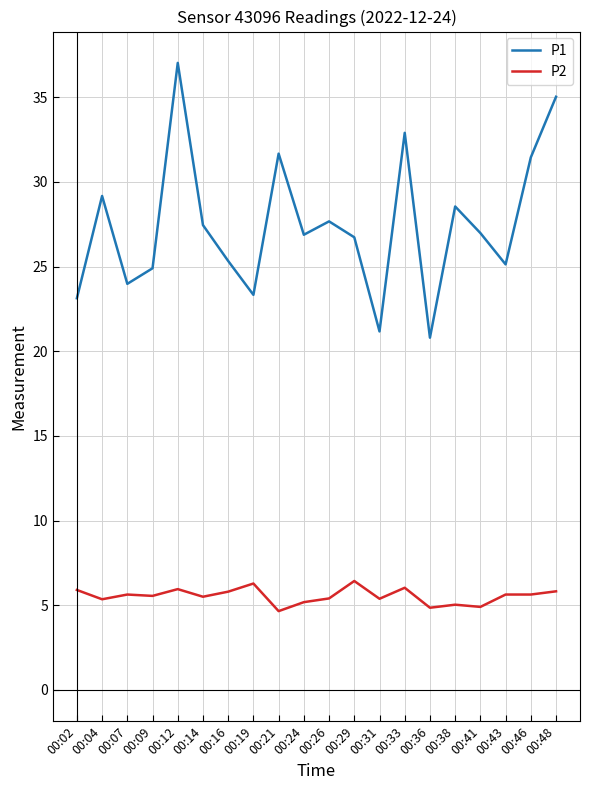

What is the lowest value of the P2 series?

4.7